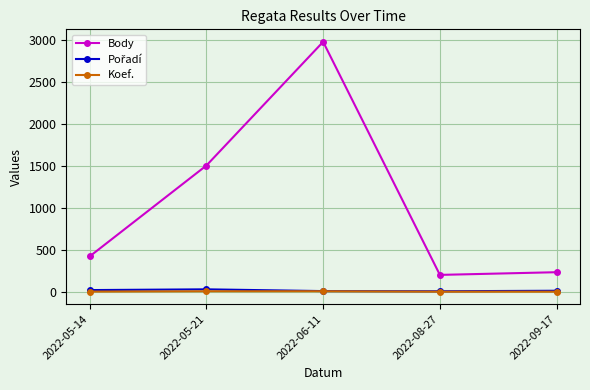

What is the label of the 2nd point from the left?

2022-05-21